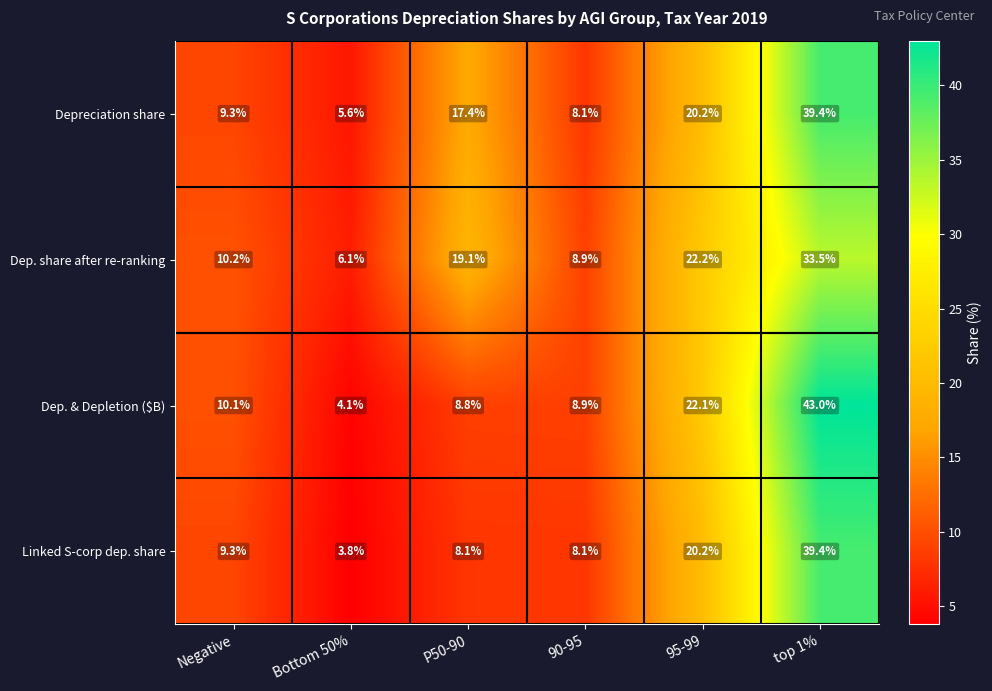

Which series has the widest spread of values?

Dep. & Depletion ($B)